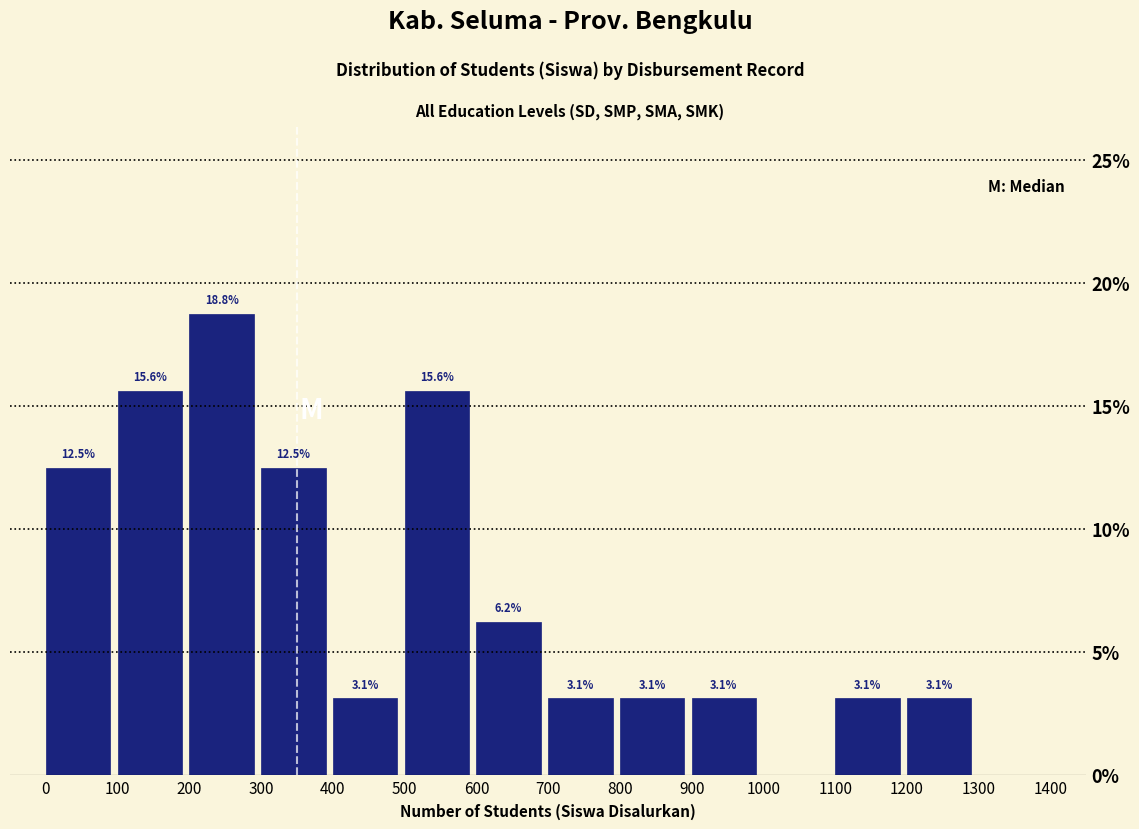

Over which range of the x-axis is the bar tallest?

200 to 300